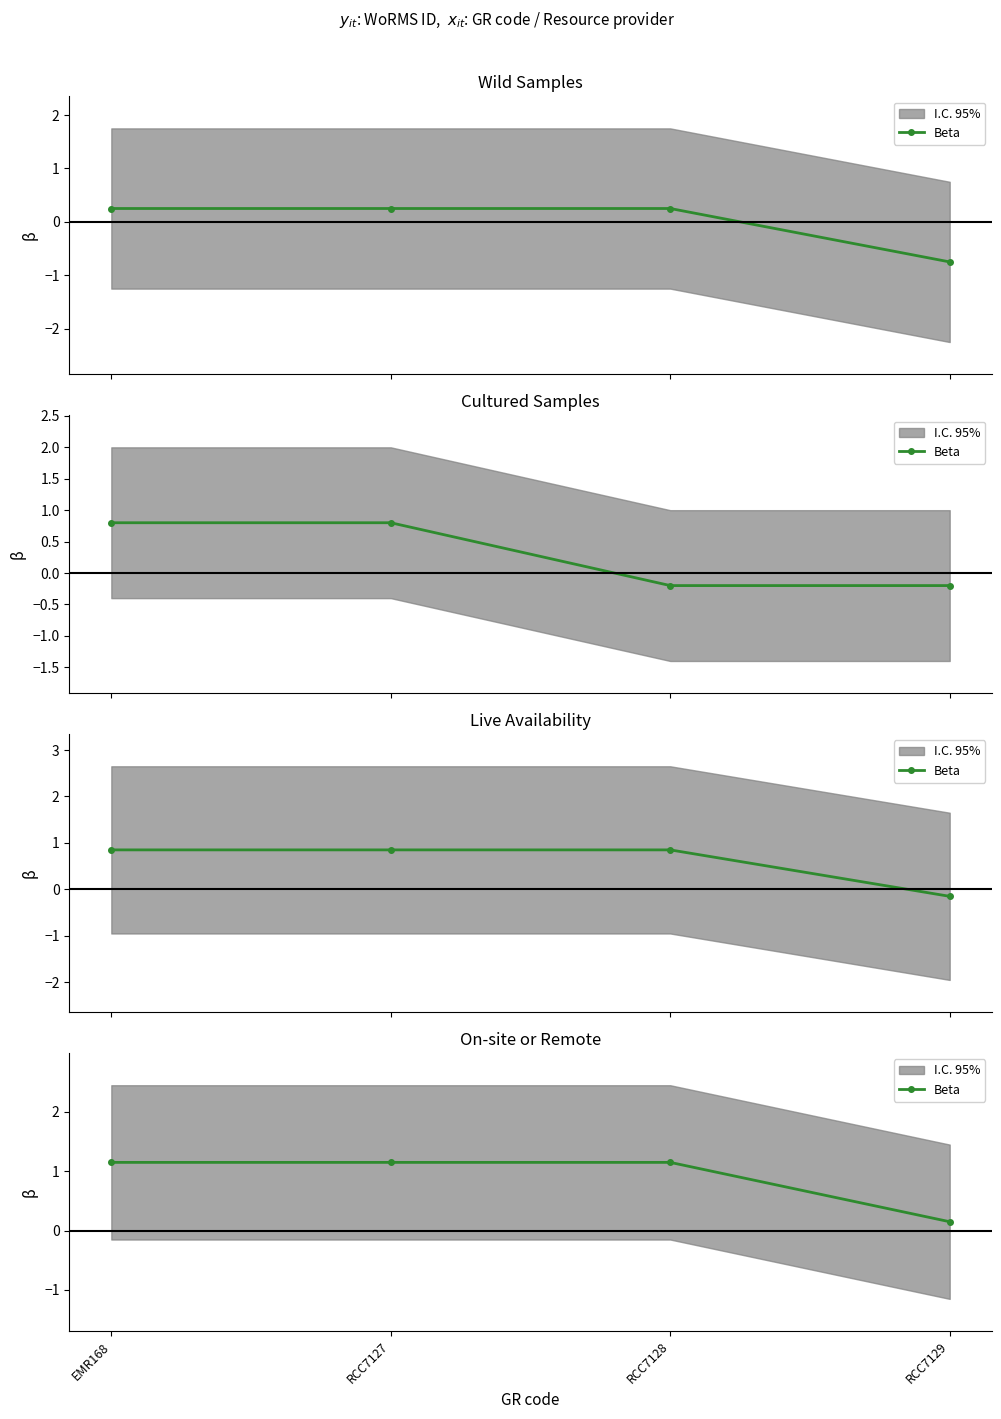

What is the value of the 1st point from the left?

1.1